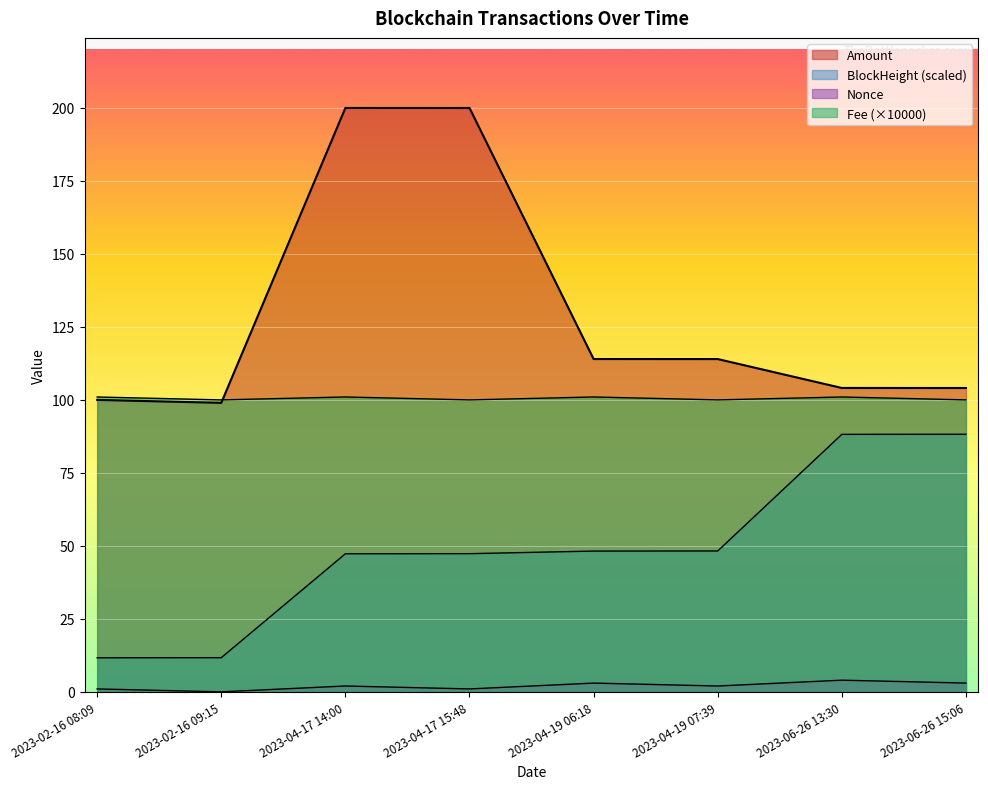

At which label is Fee closest to 100?

2023-02-16 09:15